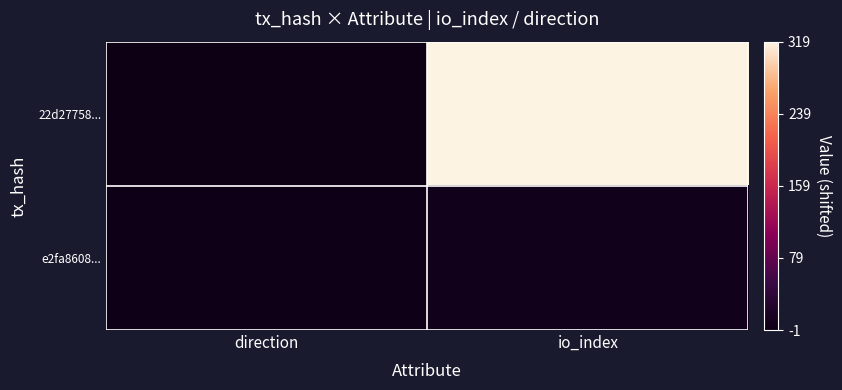

What is the spread (max minus min) of values at direction?

2